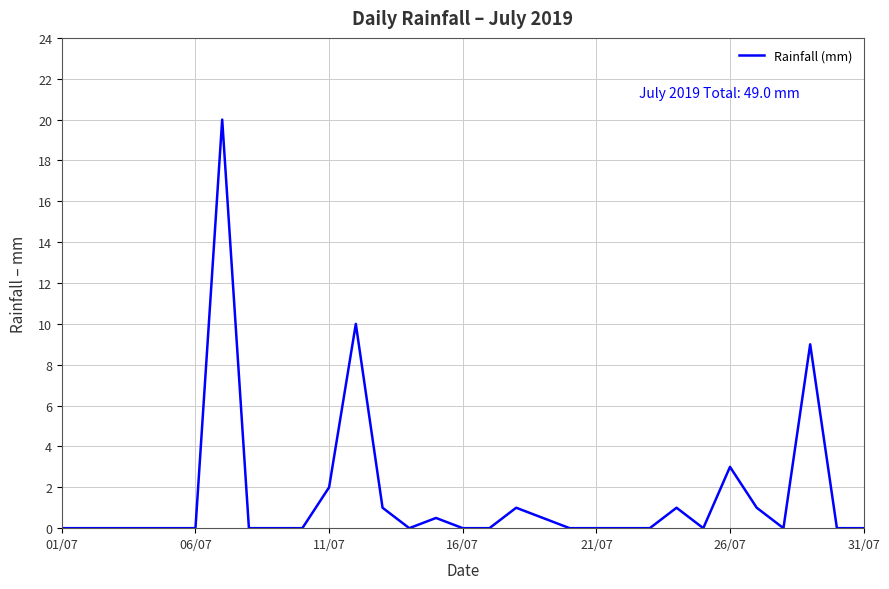

What is the maximum value shown in the chart?

20.0